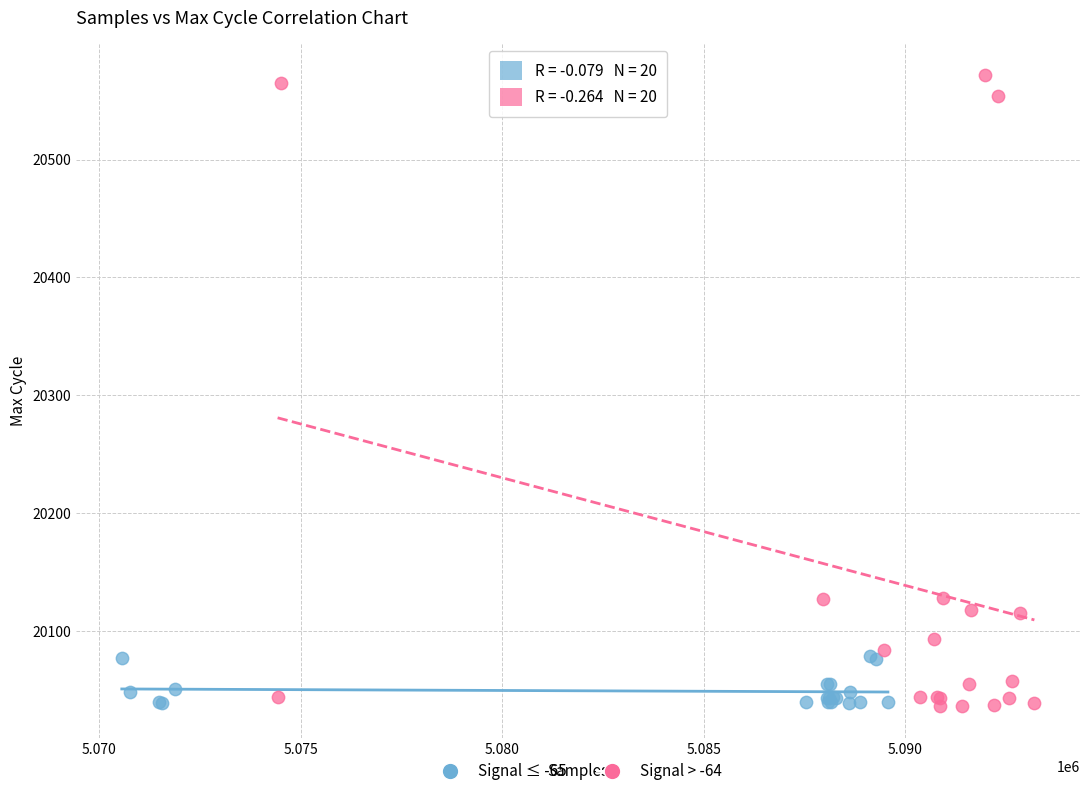

Which series contains the highest Y value?

Signal > -64